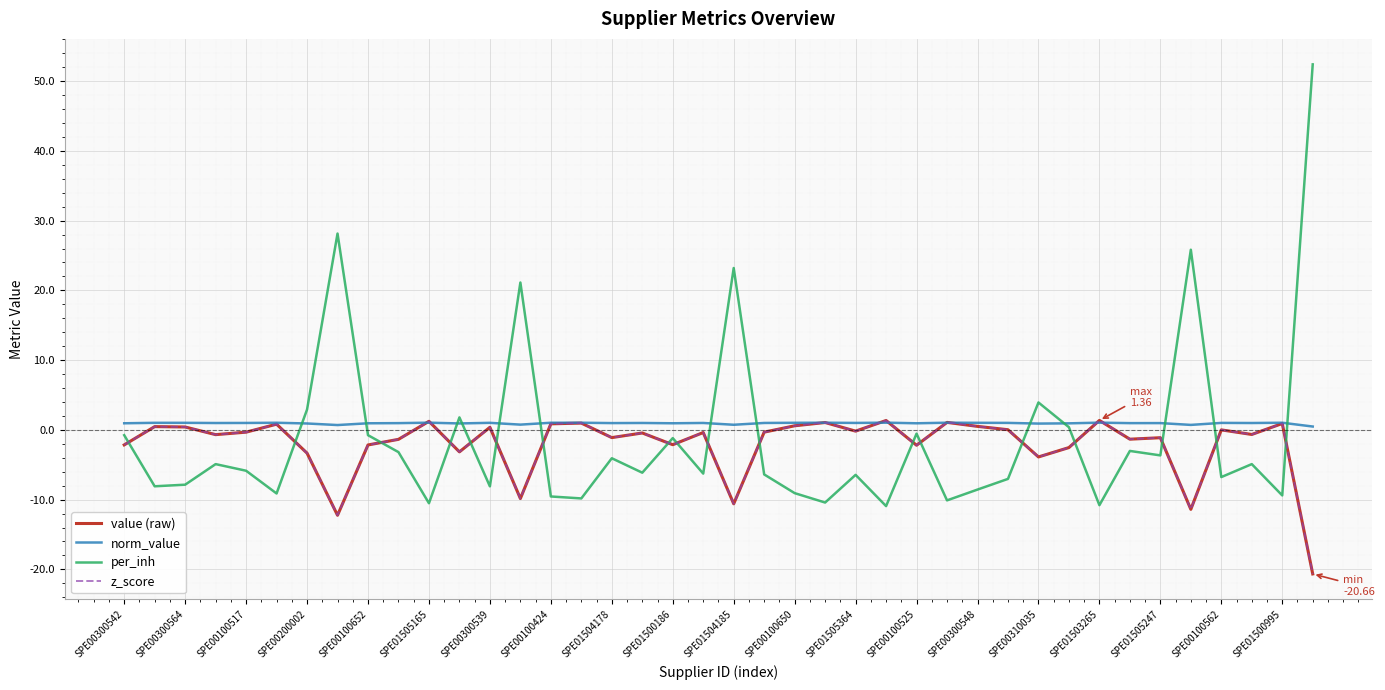

Does the chart have visible grid lines?

Yes